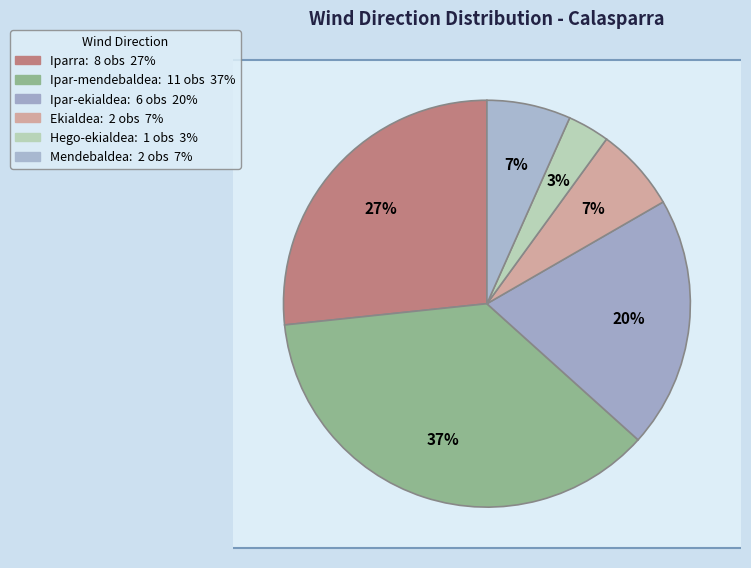

How many segments does this pie chart have?

6